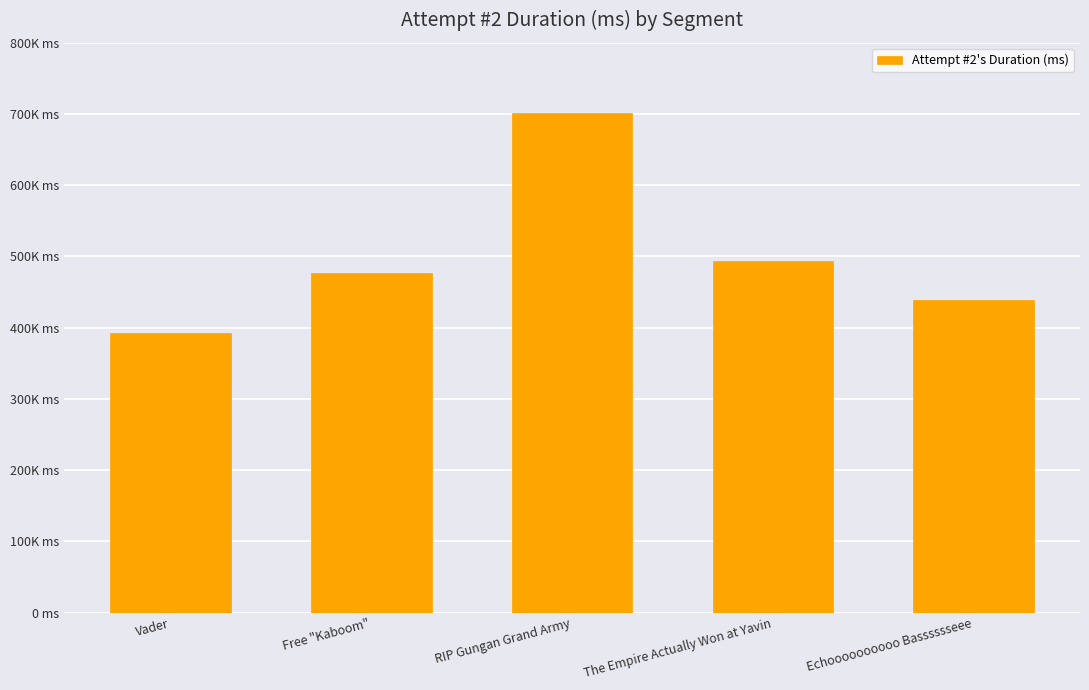

Are the bars horizontal?

No